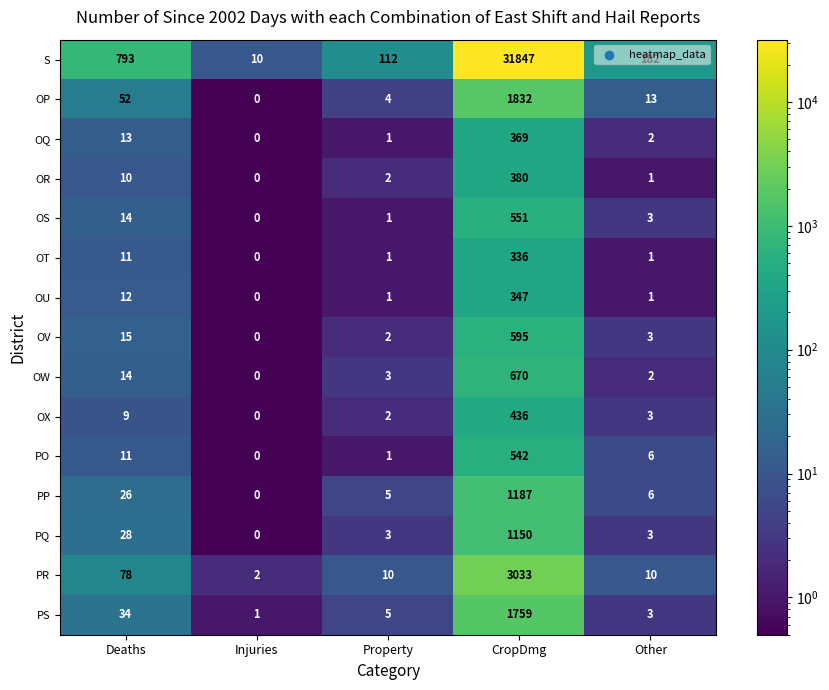

At which label does PR first exceed 10?

Deaths